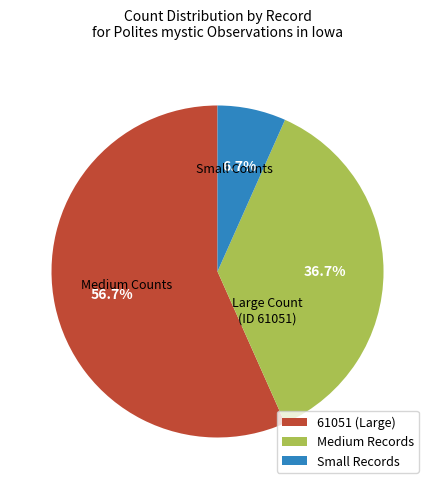

Which category has the smallest portion of the pie?

Small Records